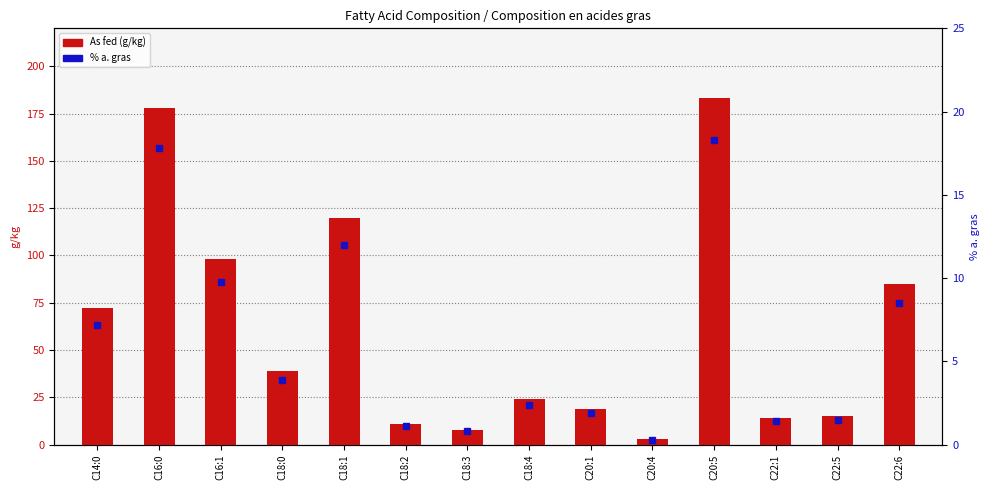

The As fed (g/kg) series shows 24.0 at C18:4. True or false?

True